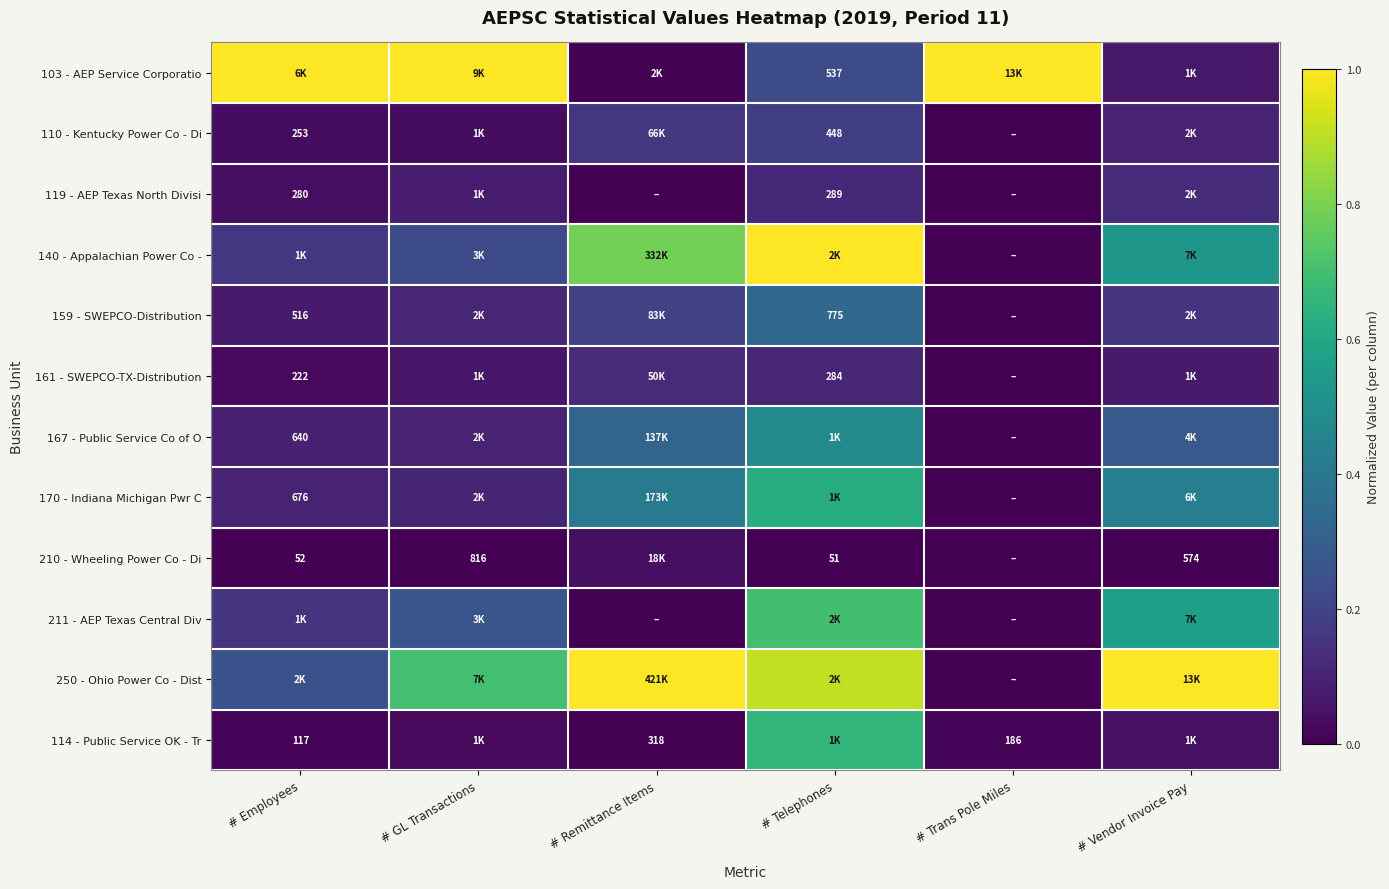

What is the total value across all series at # Vendor Invoice Pay?

3.4